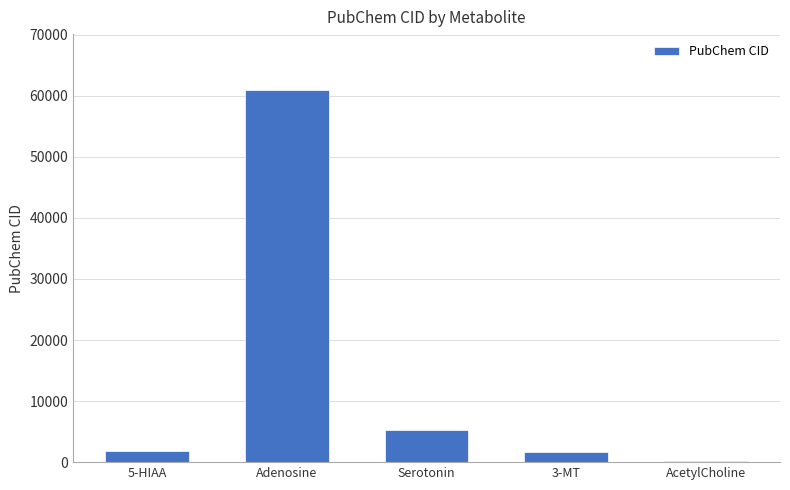

How many data points does each series have?

5